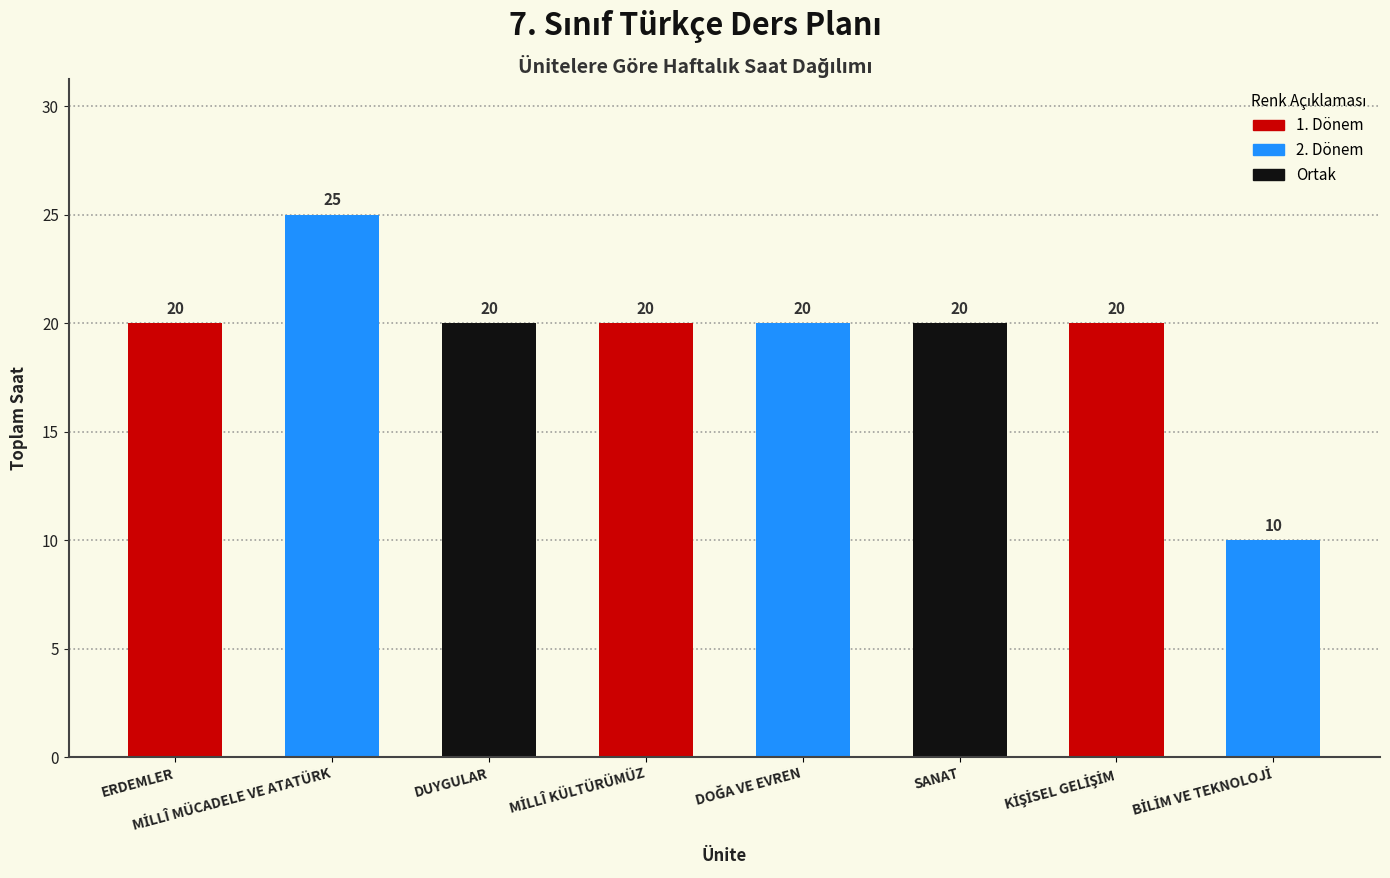

Read the value at ERDEMLER.

20